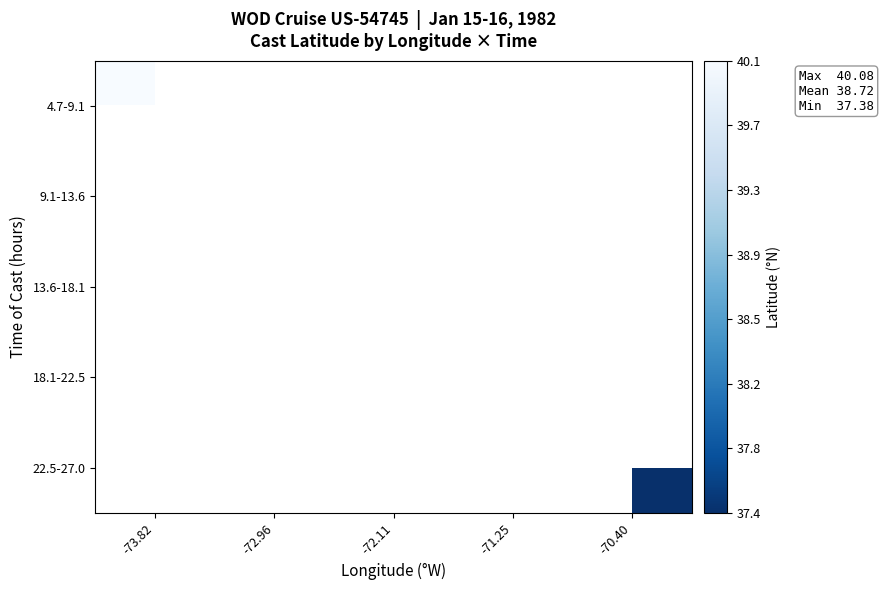

What is the smallest value displayed?

37.4